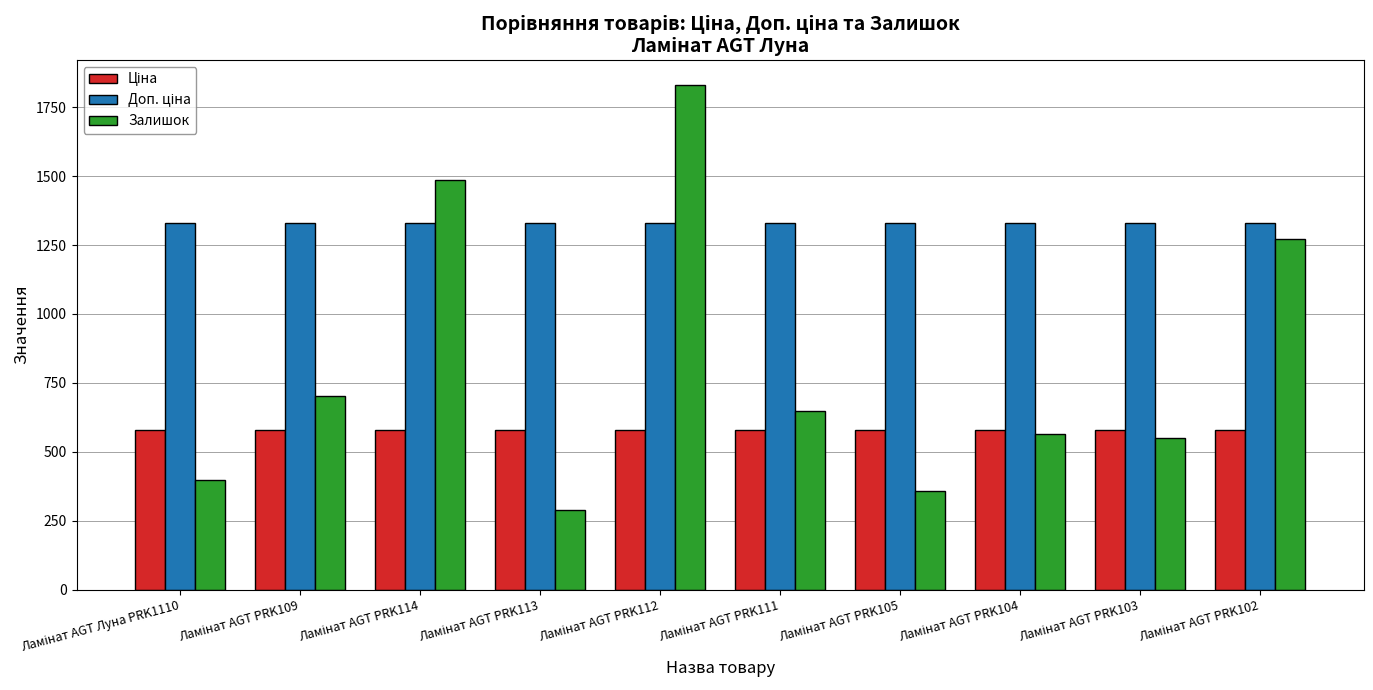

What is the minimum value for Залишок?

287.0